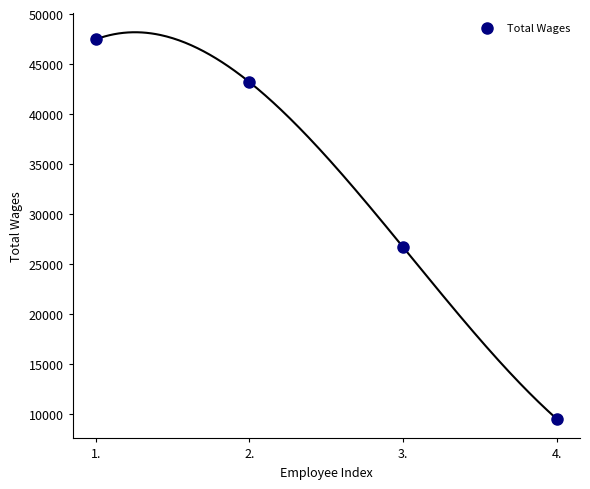

What is the average Y value?

31715